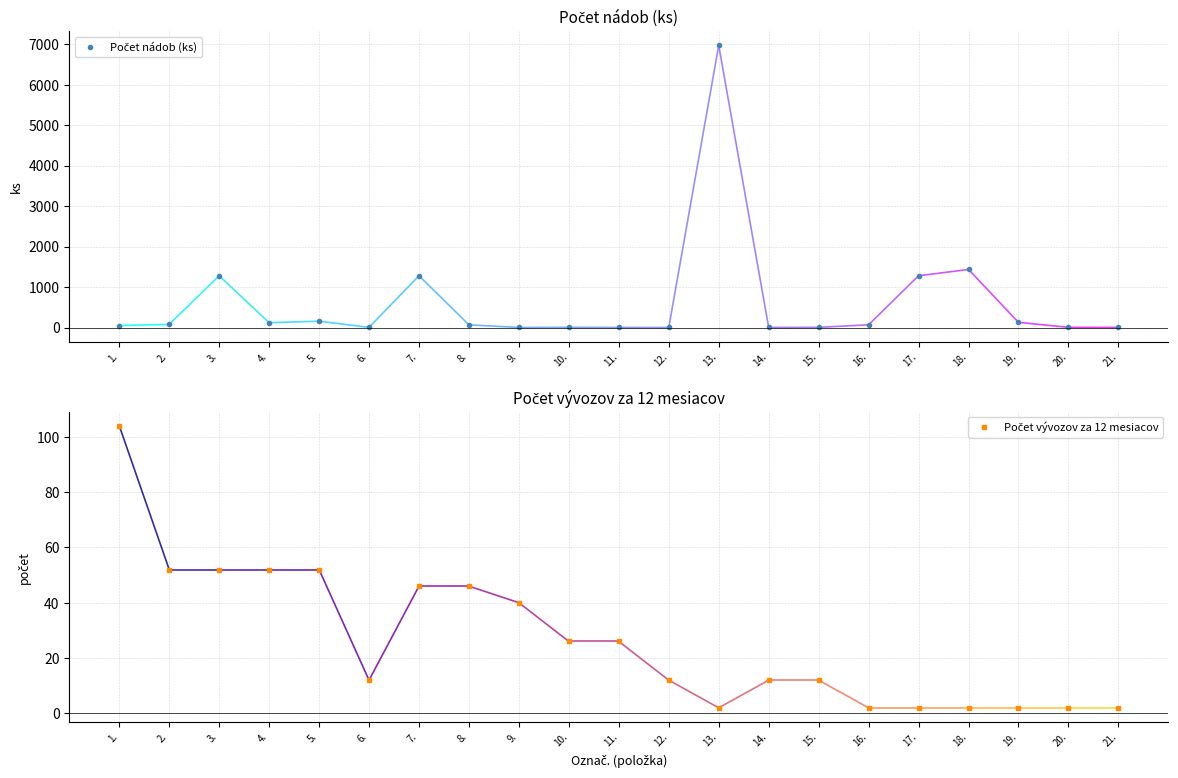

At 17., list the series in order from largest to smallest.

Počet nádob (ks), Počet vývozov za 12 mesiacov